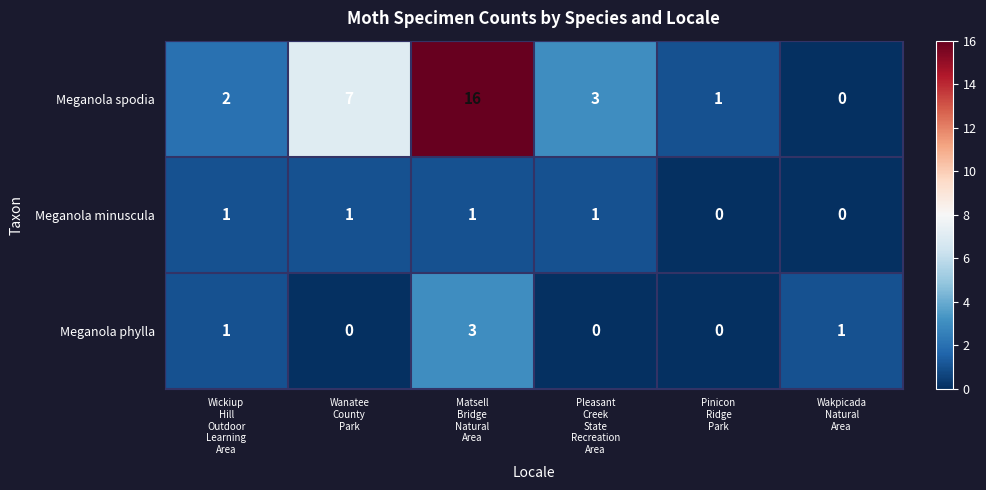

What is the sum of all Meganola spodia values?

29